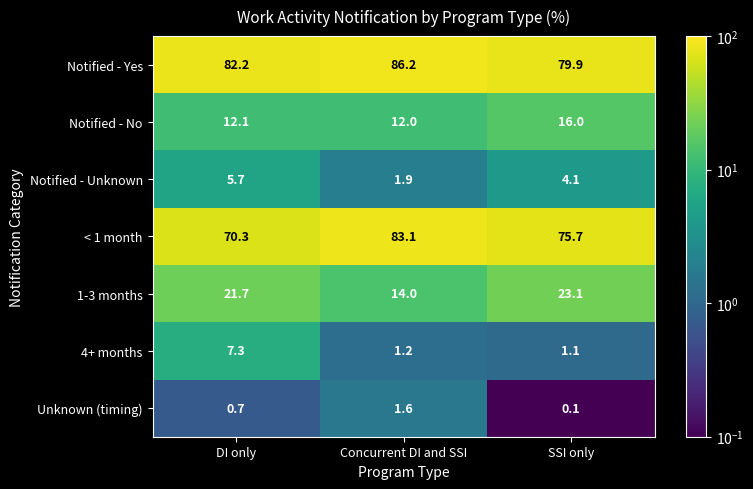

What is the spread (max minus min) of values at Concurrent DI and SSI?

85.0